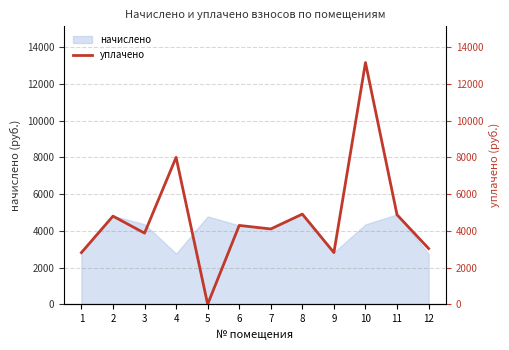

What is the lowest value of the начислено series?

2742.5